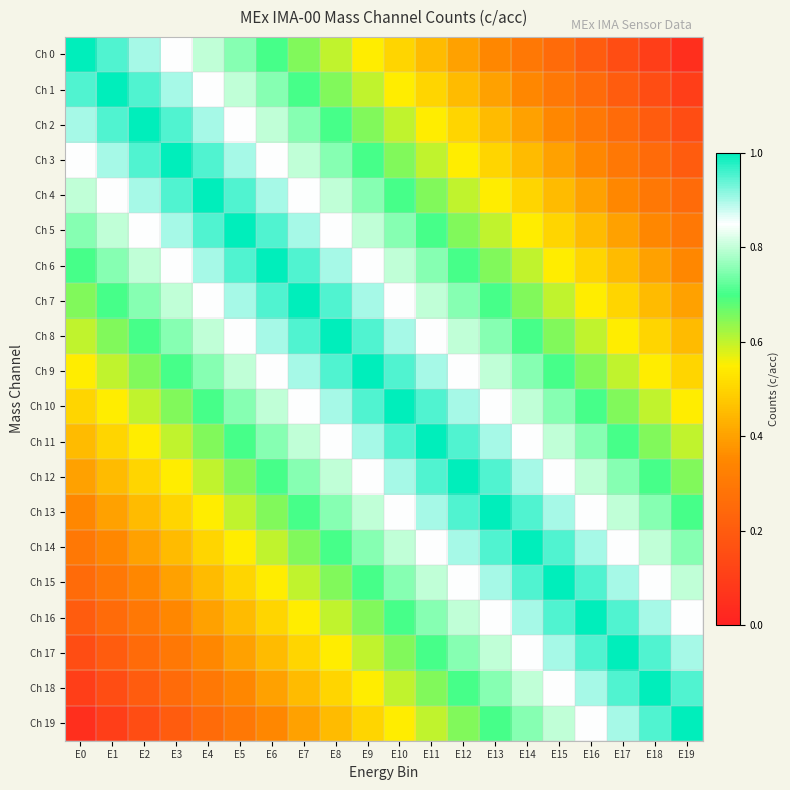

Reading left to right, what are all the values shown in this chart?

Ch 0: E0=1.0	E1=0.9	E2=0.9	E3=0.8	E4=0.8	E5=0.8	E6=0.7	E7=0.7	E8=0.6	E9=0.6	E10=0.5	E11=0.4	E12=0.4	E13=0.3	E14=0.3	E15=0.2	E16=0.2	E17=0.2	E18=0.1	E19=0.1
Ch 1: E0=0.9	E1=1.0	E2=0.9	E3=0.9	E4=0.8	E5=0.8	E6=0.8	E7=0.7	E8=0.7	E9=0.6	E10=0.6	E11=0.5	E12=0.4	E13=0.4	E14=0.3	E15=0.3	E16=0.2	E17=0.2	E18=0.2	E19=0.1
Ch 2: E0=0.9	E1=0.9	E2=1.0	E3=0.9	E4=0.9	E5=0.8	E6=0.8	E7=0.8	E8=0.7	E9=0.7	E10=0.6	E11=0.6	E12=0.5	E13=0.4	E14=0.4	E15=0.3	E16=0.3	E17=0.2	E18=0.2	E19=0.2
Ch 3: E0=0.8	E1=0.9	E2=0.9	E3=1.0	E4=0.9	E5=0.9	E6=0.8	E7=0.8	E8=0.8	E9=0.7	E10=0.7	E11=0.6	E12=0.6	E13=0.5	E14=0.4	E15=0.4	E16=0.3	E17=0.3	E18=0.2	E19=0.2
Ch 4: E0=0.8	E1=0.8	E2=0.9	E3=0.9	E4=1.0	E5=0.9	E6=0.9	E7=0.8	E8=0.8	E9=0.8	E10=0.7	E11=0.7	E12=0.6	E13=0.6	E14=0.5	E15=0.4	E16=0.4	E17=0.3	E18=0.3	E19=0.2
Ch 5: E0=0.8	E1=0.8	E2=0.8	E3=0.9	E4=0.9	E5=1.0	E6=0.9	E7=0.9	E8=0.8	E9=0.8	E10=0.8	E11=0.7	E12=0.7	E13=0.6	E14=0.6	E15=0.5	E16=0.4	E17=0.4	E18=0.3	E19=0.3
Ch 6: E0=0.7	E1=0.8	E2=0.8	E3=0.8	E4=0.9	E5=0.9	E6=1.0	E7=0.9	E8=0.9	E9=0.8	E10=0.8	E11=0.8	E12=0.7	E13=0.7	E14=0.6	E15=0.6	E16=0.5	E17=0.4	E18=0.4	E19=0.3
Ch 7: E0=0.7	E1=0.7	E2=0.8	E3=0.8	E4=0.8	E5=0.9	E6=0.9	E7=1.0	E8=0.9	E9=0.9	E10=0.8	E11=0.8	E12=0.8	E13=0.7	E14=0.7	E15=0.6	E16=0.6	E17=0.5	E18=0.4	E19=0.4
Ch 8: E0=0.6	E1=0.7	E2=0.7	E3=0.8	E4=0.8	E5=0.8	E6=0.9	E7=0.9	E8=1.0	E9=0.9	E10=0.9	E11=0.8	E12=0.8	E13=0.8	E14=0.7	E15=0.7	E16=0.6	E17=0.6	E18=0.5	E19=0.4
Ch 9: E0=0.6	E1=0.6	E2=0.7	E3=0.7	E4=0.8	E5=0.8	E6=0.8	E7=0.9	E8=0.9	E9=1.0	E10=0.9	E11=0.9	E12=0.8	E13=0.8	E14=0.8	E15=0.7	E16=0.7	E17=0.6	E18=0.6	E19=0.5
Ch 10: E0=0.5	E1=0.6	E2=0.6	E3=0.7	E4=0.7	E5=0.8	E6=0.8	E7=0.8	E8=0.9	E9=0.9	E10=1.0	E11=0.9	E12=0.9	E13=0.8	E14=0.8	E15=0.8	E16=0.7	E17=0.7	E18=0.6	E19=0.6
Ch 11: E0=0.4	E1=0.5	E2=0.6	E3=0.6	E4=0.7	E5=0.7	E6=0.8	E7=0.8	E8=0.8	E9=0.9	E10=0.9	E11=1.0	E12=0.9	E13=0.9	E14=0.8	E15=0.8	E16=0.8	E17=0.7	E18=0.7	E19=0.6
Ch 12: E0=0.4	E1=0.4	E2=0.5	E3=0.6	E4=0.6	E5=0.7	E6=0.7	E7=0.8	E8=0.8	E9=0.8	E10=0.9	E11=0.9	E12=1.0	E13=0.9	E14=0.9	E15=0.8	E16=0.8	E17=0.8	E18=0.7	E19=0.7
Ch 13: E0=0.3	E1=0.4	E2=0.4	E3=0.5	E4=0.6	E5=0.6	E6=0.7	E7=0.7	E8=0.8	E9=0.8	E10=0.8	E11=0.9	E12=0.9	E13=1.0	E14=0.9	E15=0.9	E16=0.8	E17=0.8	E18=0.8	E19=0.7
Ch 14: E0=0.3	E1=0.3	E2=0.4	E3=0.4	E4=0.5	E5=0.6	E6=0.6	E7=0.7	E8=0.7	E9=0.8	E10=0.8	E11=0.8	E12=0.9	E13=0.9	E14=1.0	E15=0.9	E16=0.9	E17=0.8	E18=0.8	E19=0.8
Ch 15: E0=0.2	E1=0.3	E2=0.3	E3=0.4	E4=0.4	E5=0.5	E6=0.6	E7=0.6	E8=0.7	E9=0.7	E10=0.8	E11=0.8	E12=0.8	E13=0.9	E14=0.9	E15=1.0	E16=0.9	E17=0.9	E18=0.8	E19=0.8
Ch 16: E0=0.2	E1=0.2	E2=0.3	E3=0.3	E4=0.4	E5=0.4	E6=0.5	E7=0.6	E8=0.6	E9=0.7	E10=0.7	E11=0.8	E12=0.8	E13=0.8	E14=0.9	E15=0.9	E16=1.0	E17=0.9	E18=0.9	E19=0.8
Ch 17: E0=0.2	E1=0.2	E2=0.2	E3=0.3	E4=0.3	E5=0.4	E6=0.4	E7=0.5	E8=0.6	E9=0.6	E10=0.7	E11=0.7	E12=0.8	E13=0.8	E14=0.8	E15=0.9	E16=0.9	E17=1.0	E18=0.9	E19=0.9
Ch 18: E0=0.1	E1=0.2	E2=0.2	E3=0.2	E4=0.3	E5=0.3	E6=0.4	E7=0.4	E8=0.5	E9=0.6	E10=0.6	E11=0.7	E12=0.7	E13=0.8	E14=0.8	E15=0.8	E16=0.9	E17=0.9	E18=1.0	E19=0.9
Ch 19: E0=0.1	E1=0.1	E2=0.2	E3=0.2	E4=0.2	E5=0.3	E6=0.3	E7=0.4	E8=0.4	E9=0.5	E10=0.6	E11=0.6	E12=0.7	E13=0.7	E14=0.8	E15=0.8	E16=0.8	E17=0.9	E18=0.9	E19=1.0